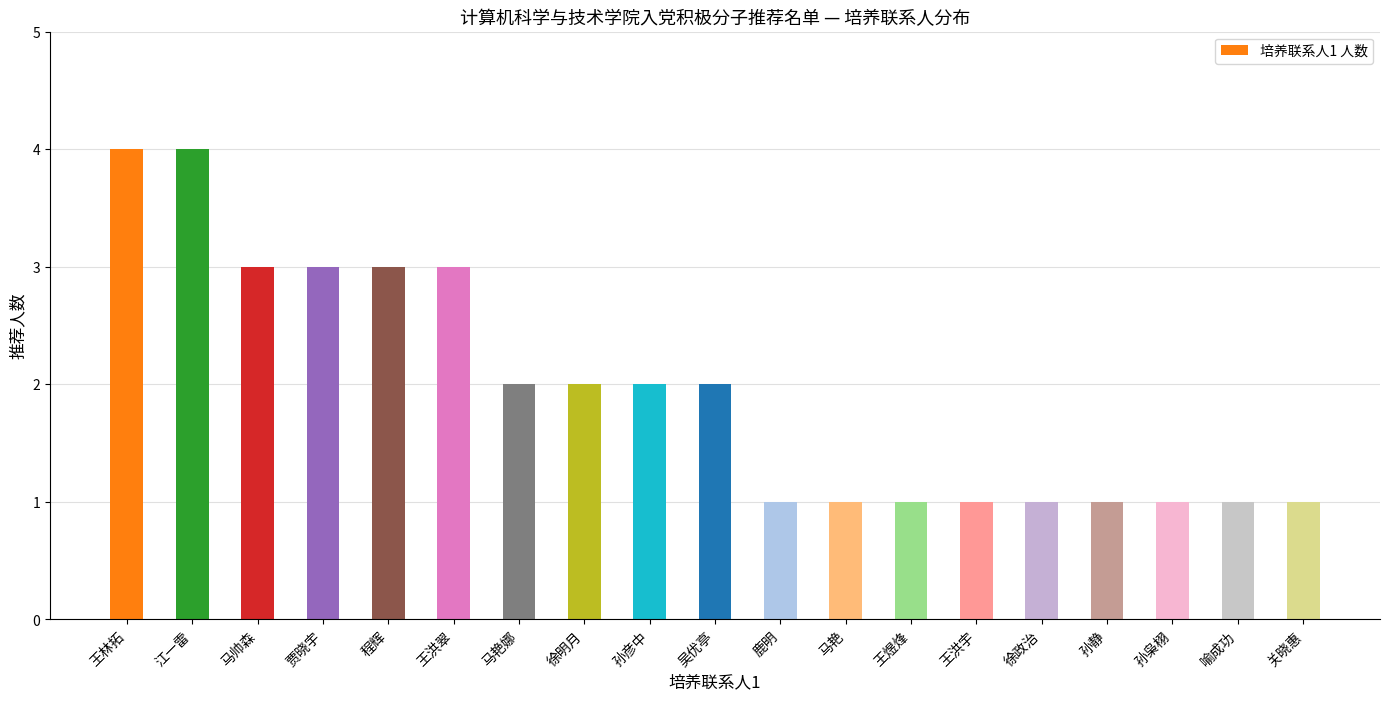

What is the value of the 12th bar from the left?

1